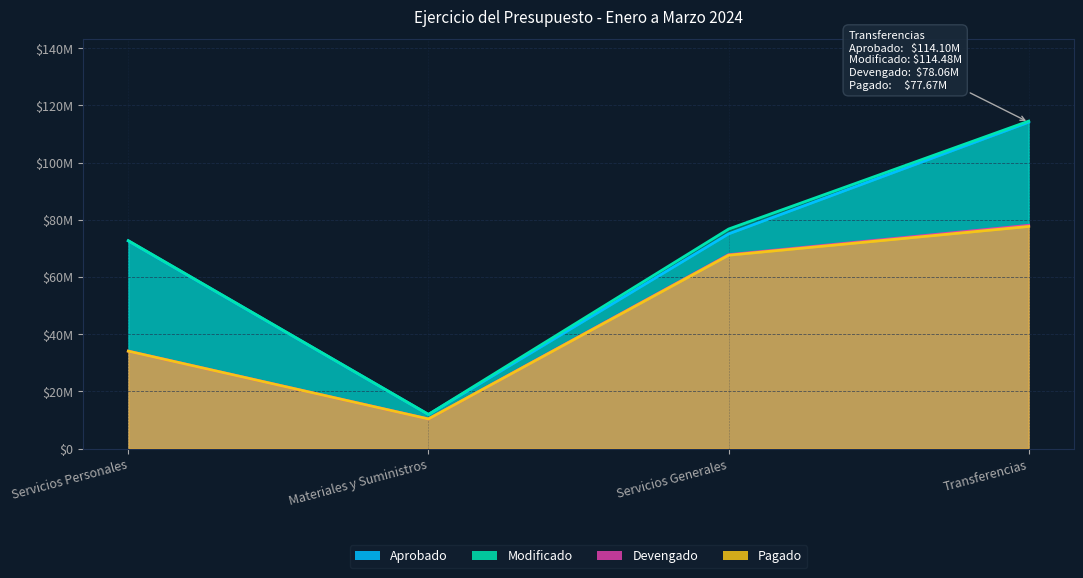

Rank the series by their maximum value, from lowest to highest.

Pagado, Devengado, Aprobado, Modificado